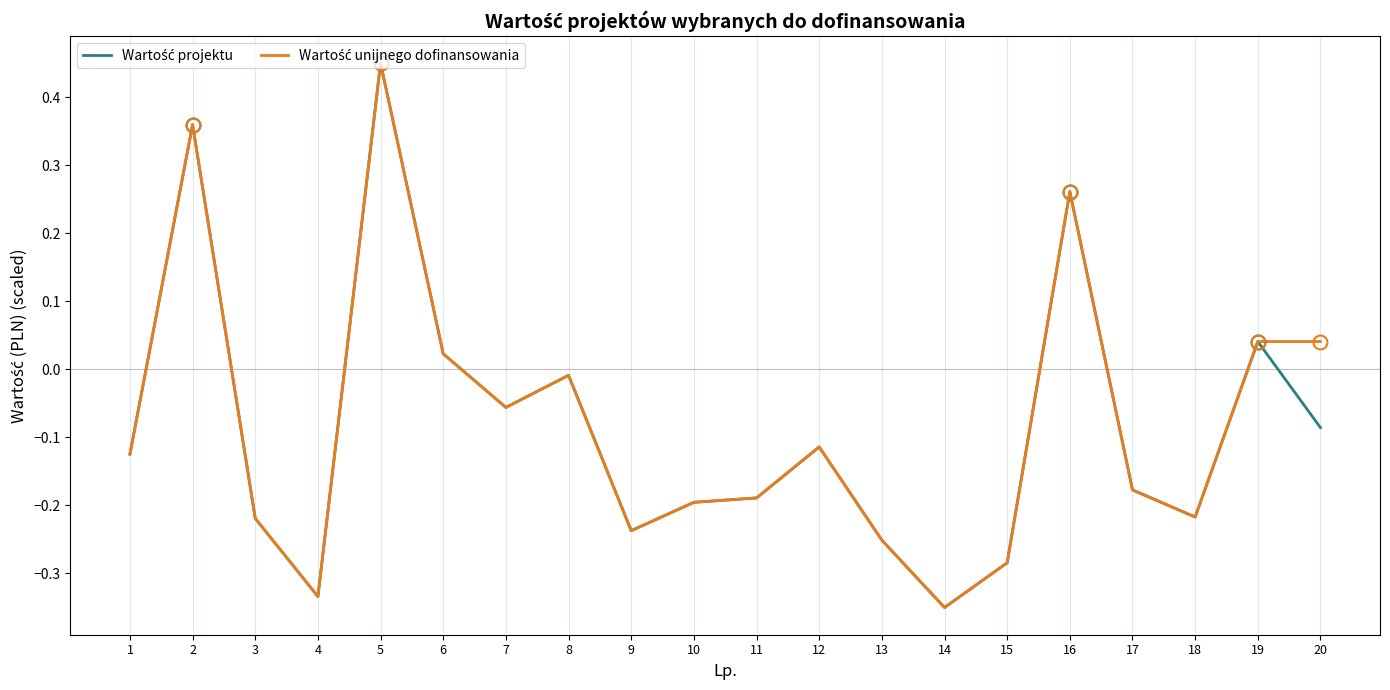

At which category is the sum across all series the highest?

5